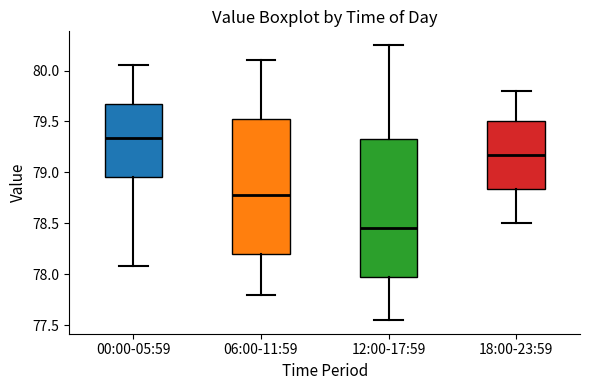

Which box has the highest median line?

00:00-05:59